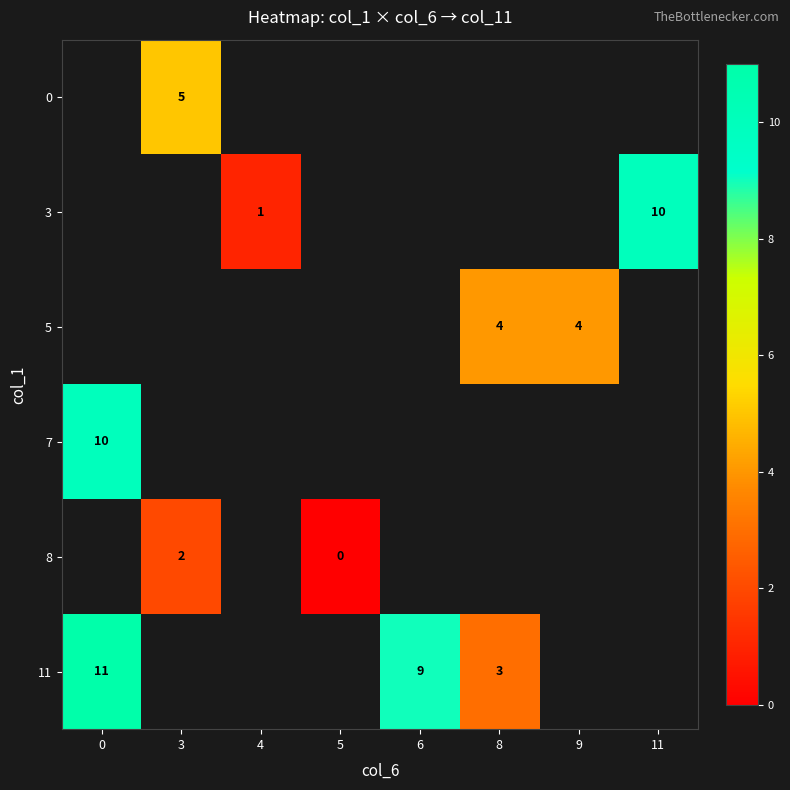

How many series are shown in this chart?

6